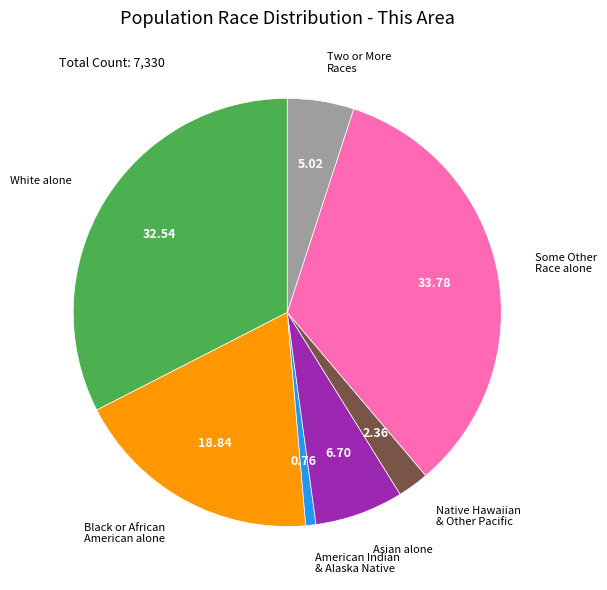

Is there a majority slice in this chart?

No